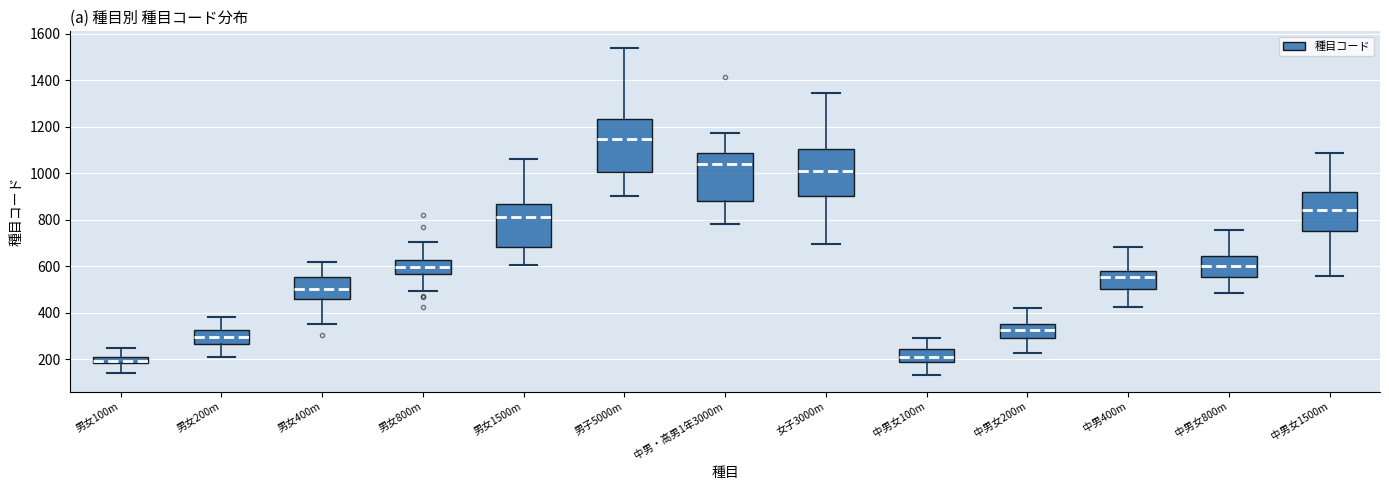

Where does the lower whisker of the box for 中男女100m end on the y-axis? The values are not printed on the chart, so give them approximately, as read against the axis.

140